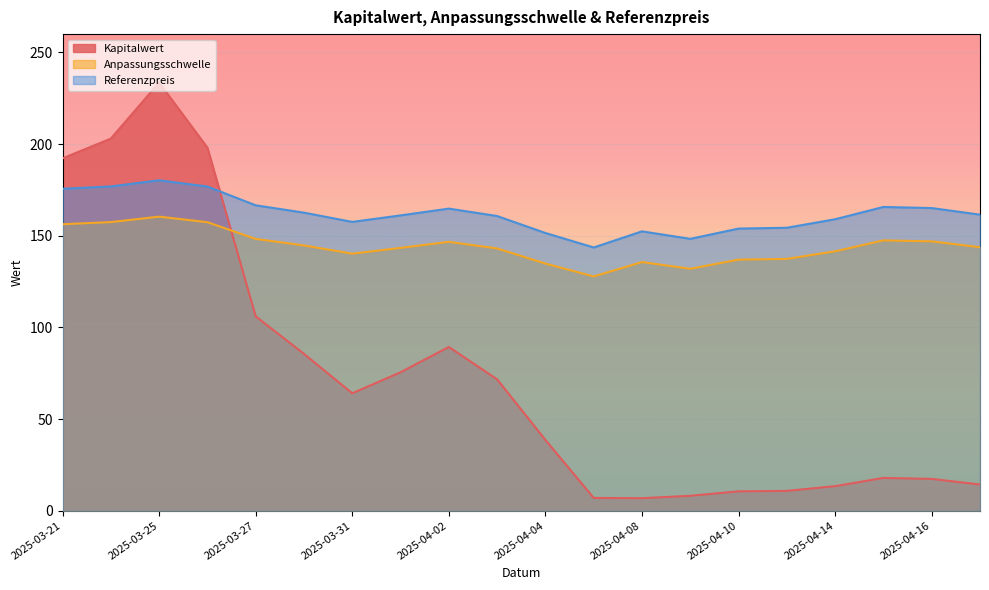

The Referenzpreis series shows 236.9 at 2025-04-02. True or false?

False